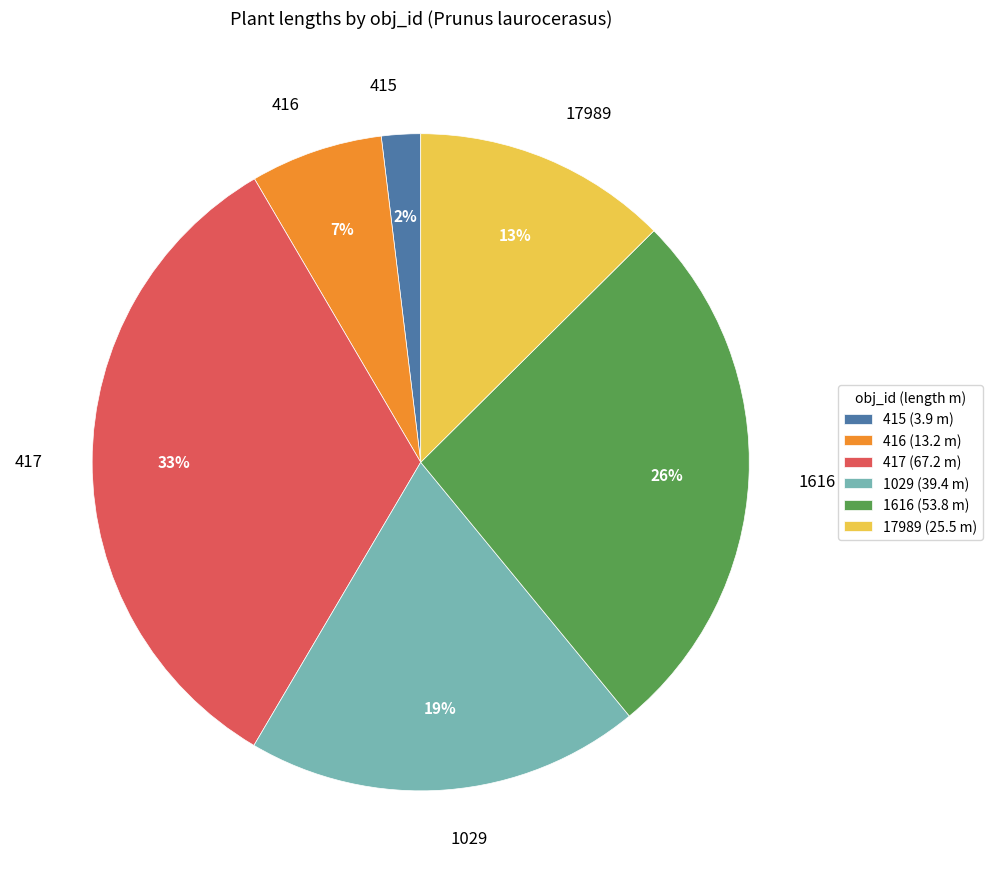

Which has a higher value, 17989 or 1616?

1616